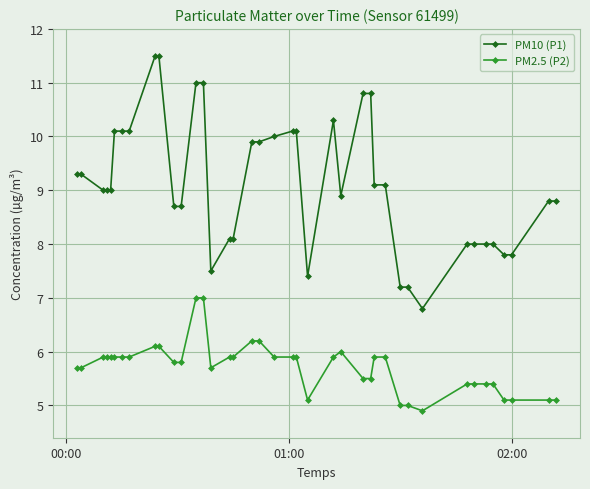

What is the minimum value for PM2.5 (P2)?

4.9